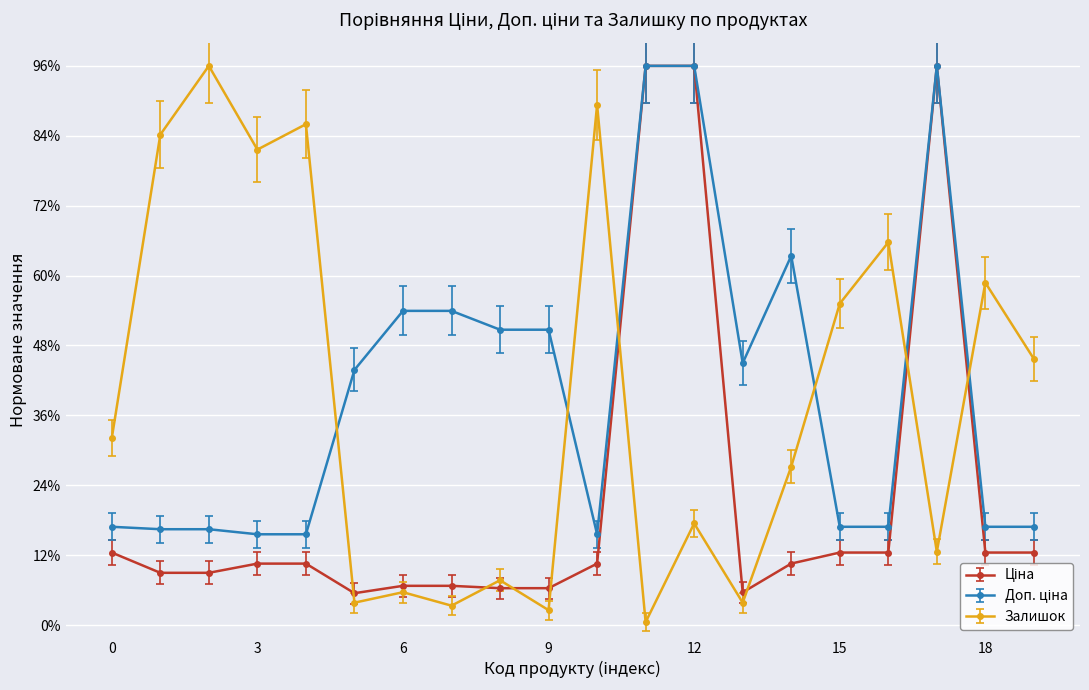

What is the maximum value shown in the chart?

96.0